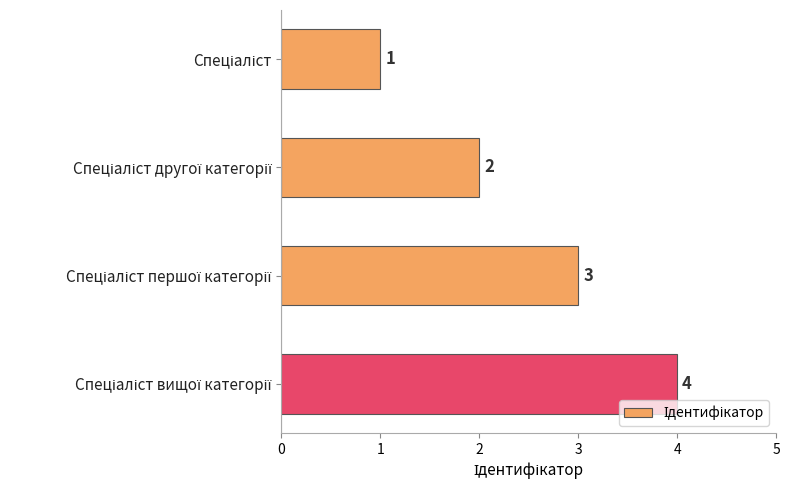

What is the difference between the maximum and minimum values?

3